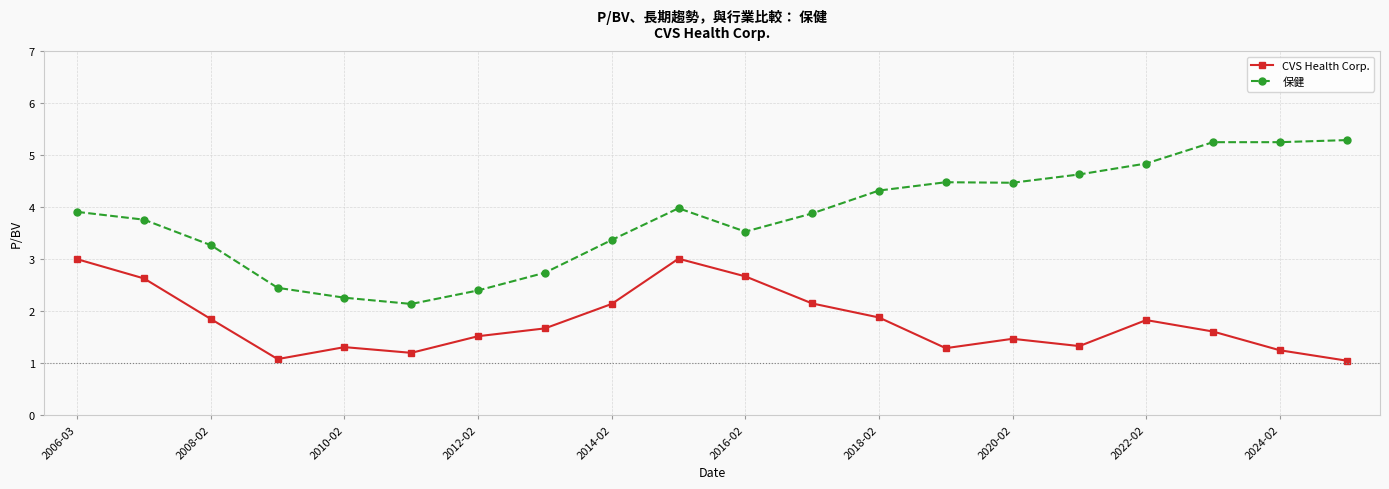

True or false: 保健 has more than 0 points higher than both neighbors.

True